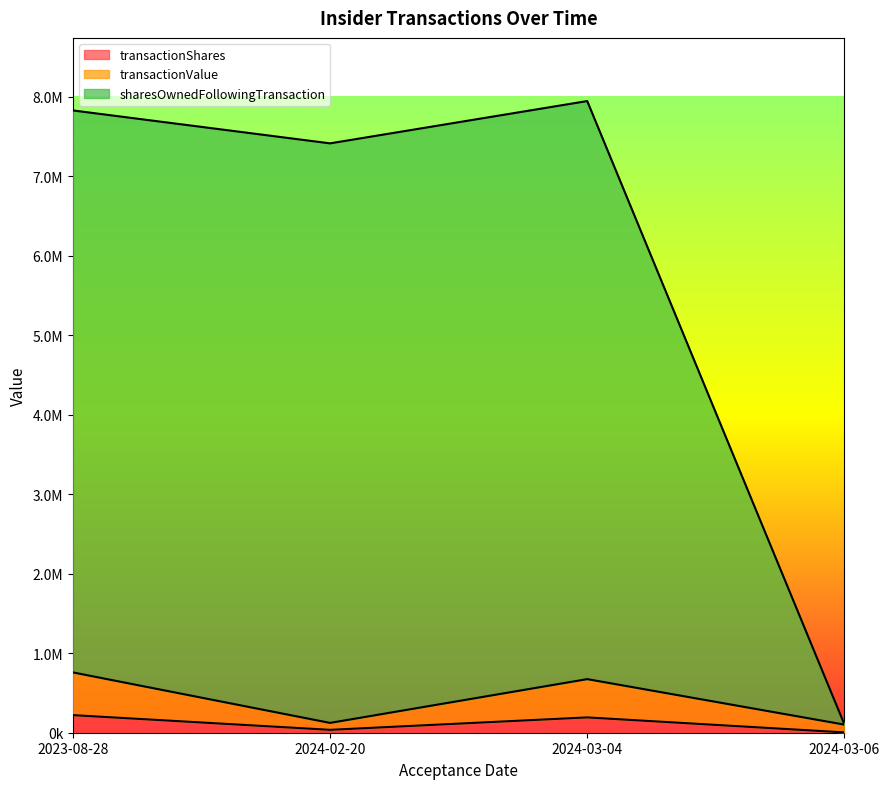

The value of sharesOwnedFollowingTransaction at 2024-03-04 is 3928192. True or false?

False